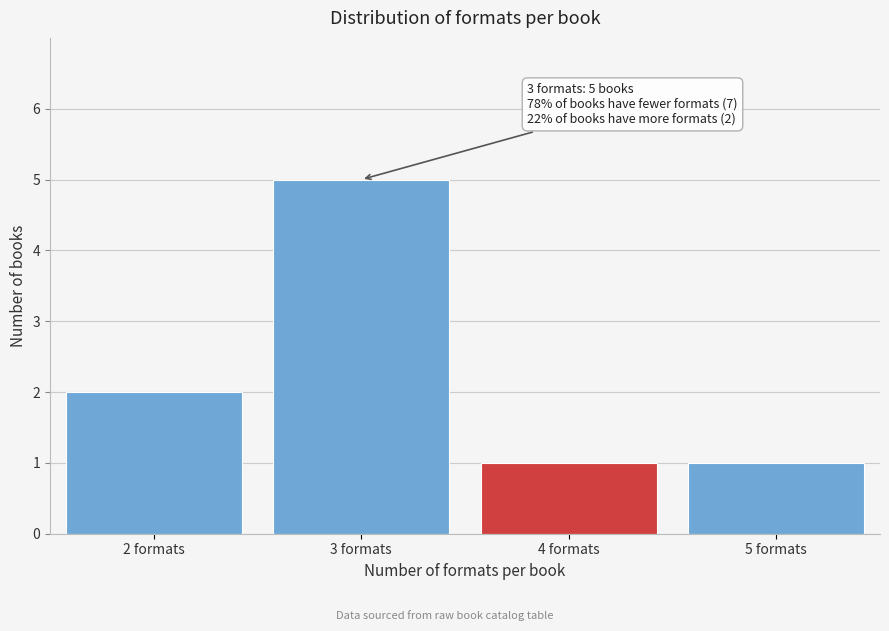

Which range on the x-axis has the tallest bar?

2.5 to 3.5